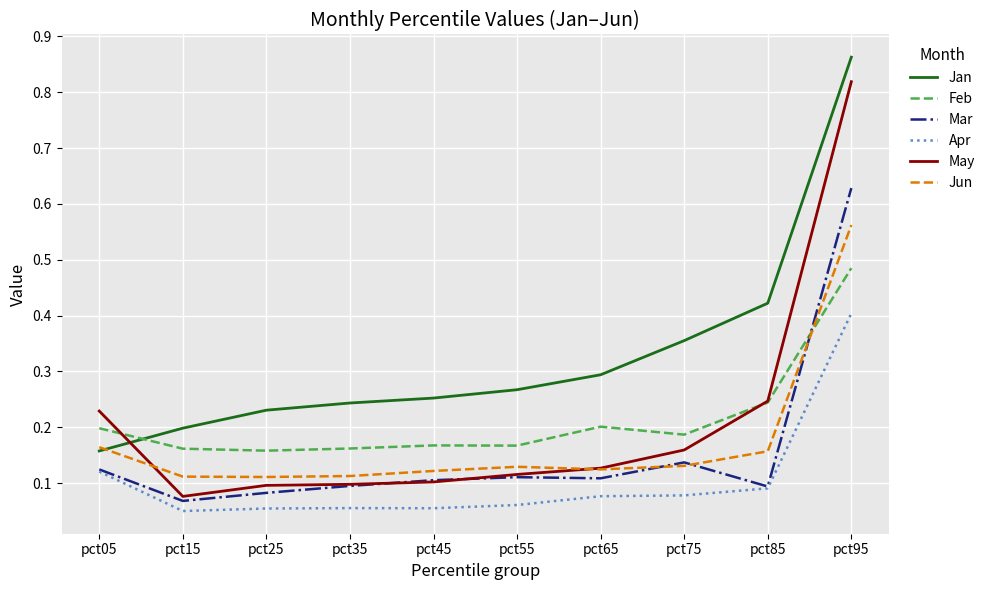

In Feb, how many points are higher than both neighbors (excluding endpoints)?

2